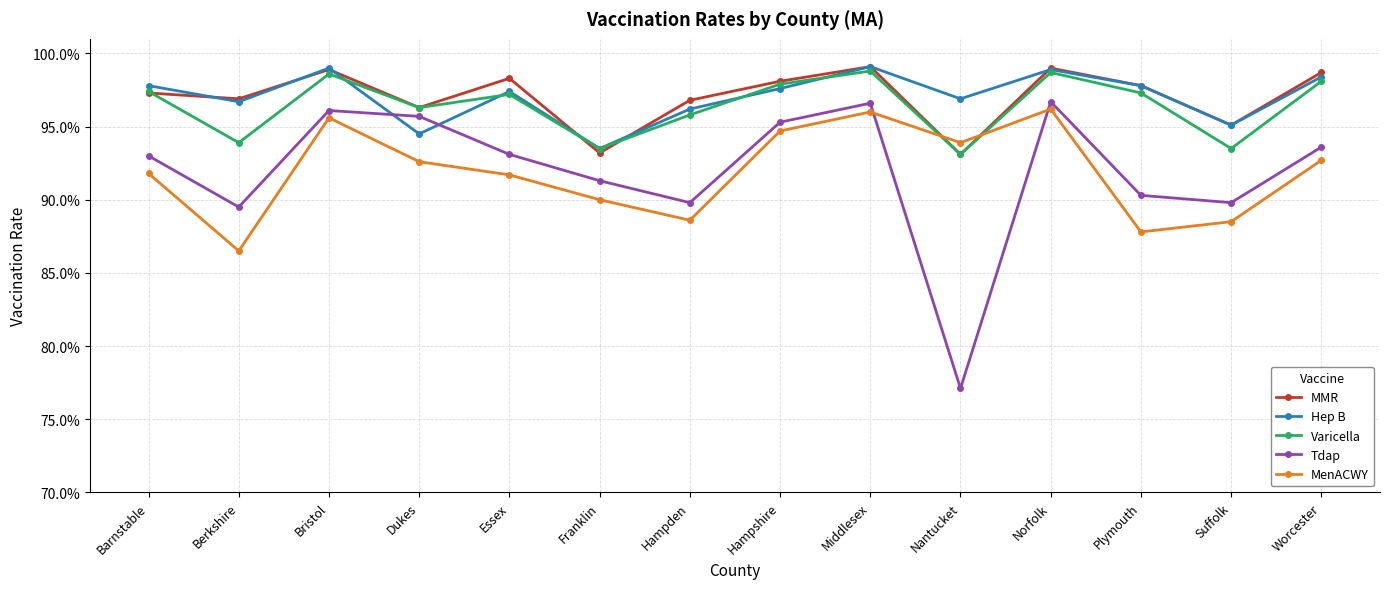

How many intersections are there between Varicella and Hep B?

4